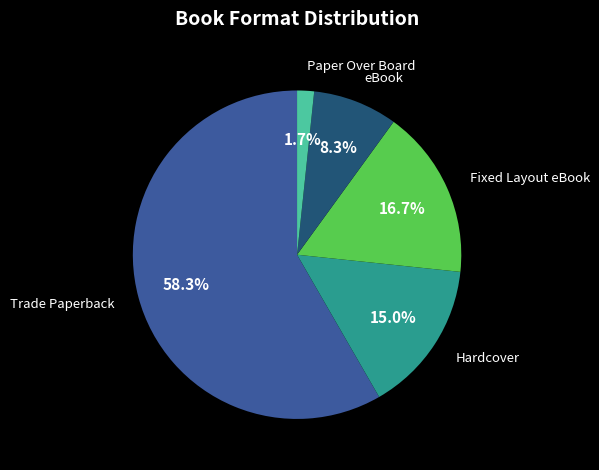

Does any single category account for the majority?

Yes